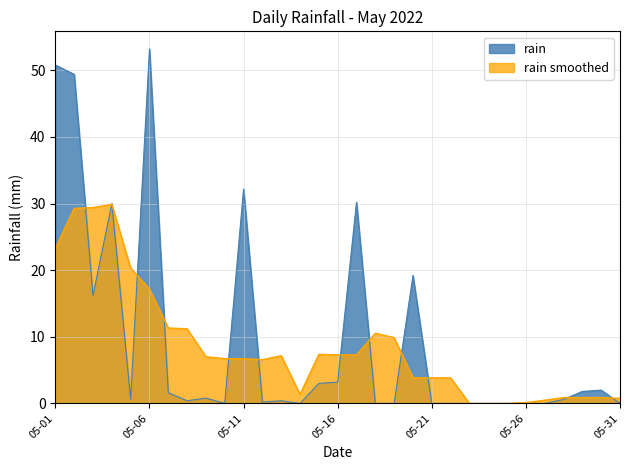

What is the greatest value displayed?

53.2